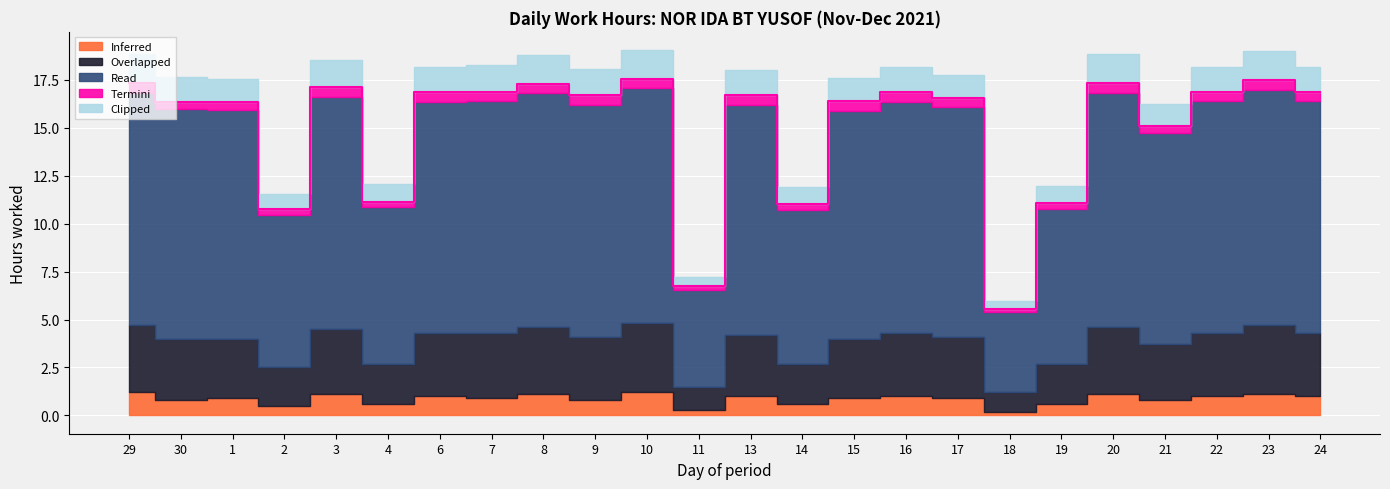

How many lines are shown in the chart?

5